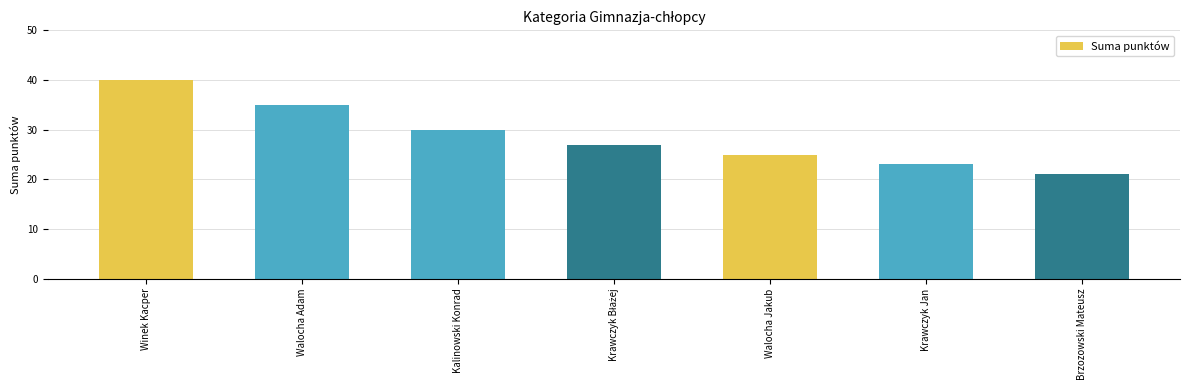

The value at Kalinowski Konrad is 30. True or false?

True